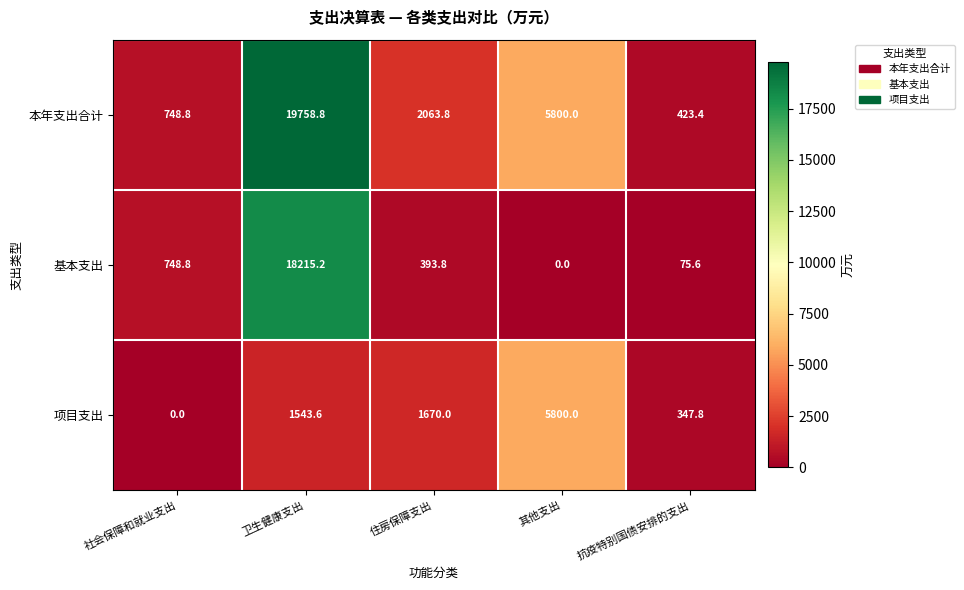

What is the greatest value displayed?

19758.8